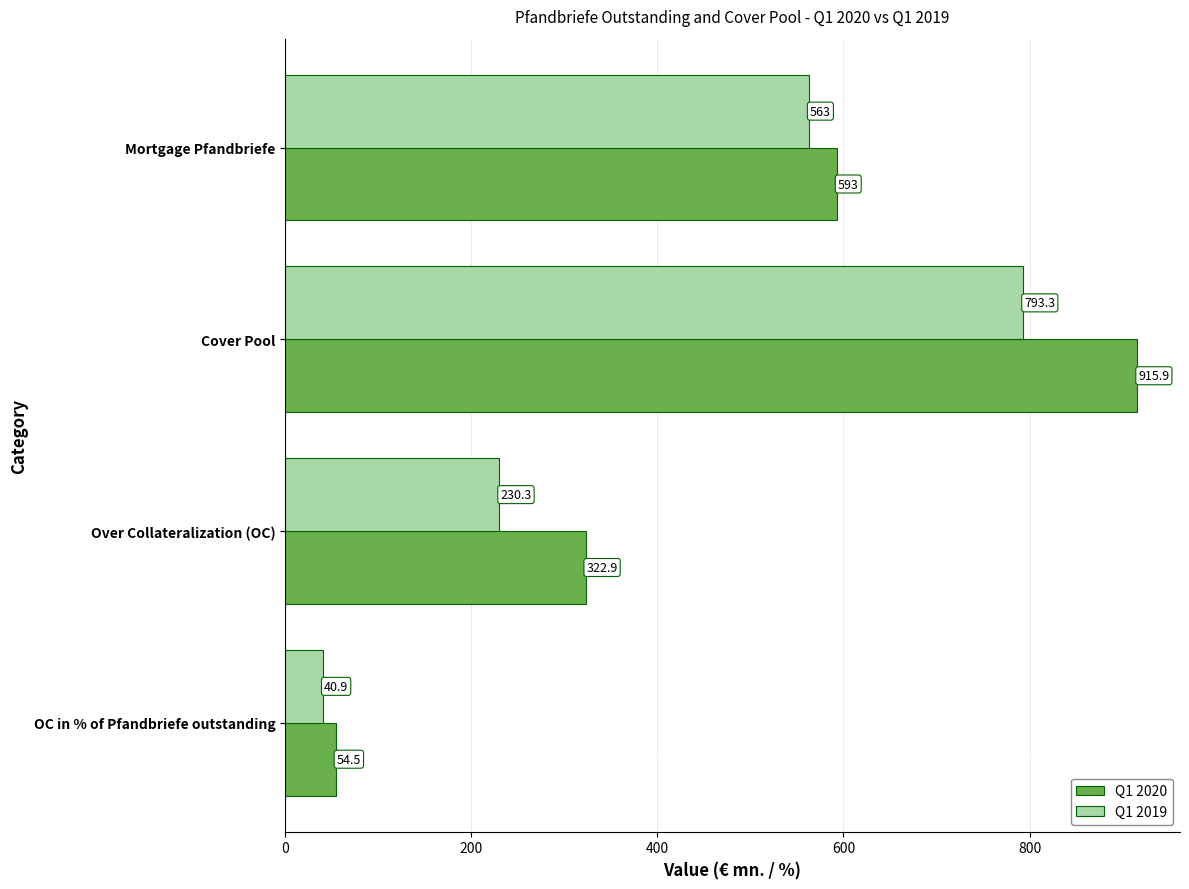

What is the smallest value displayed?

40.9